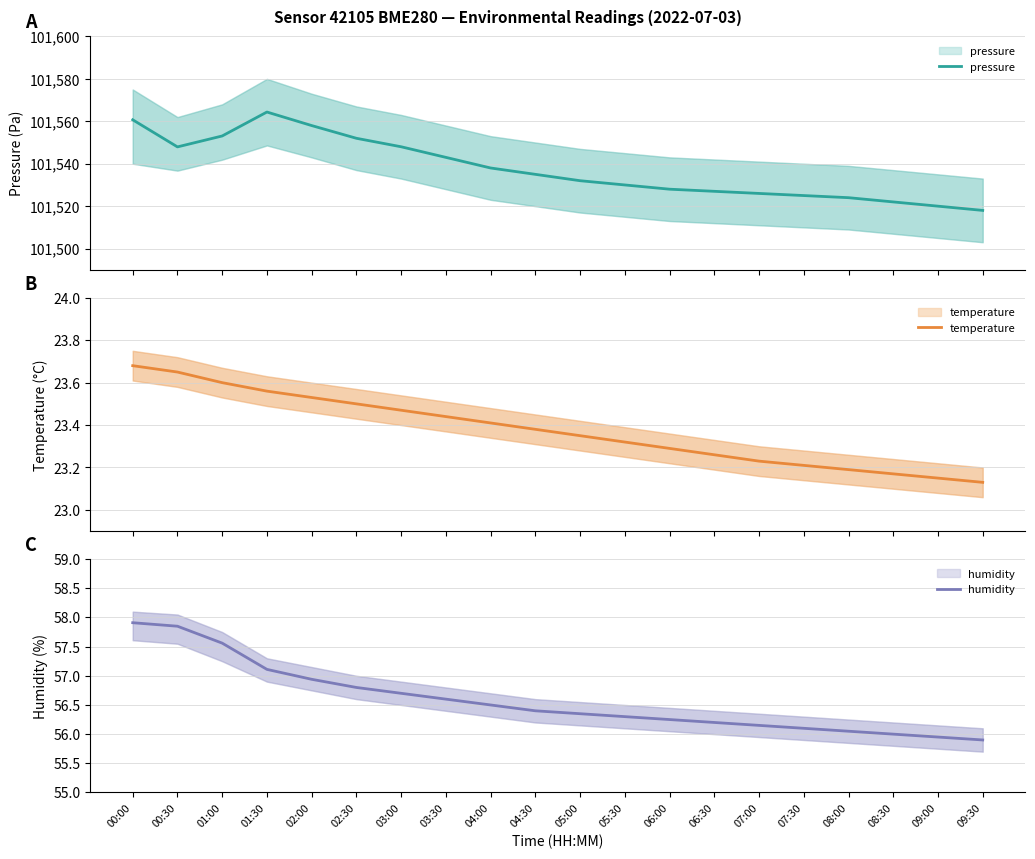

What is the label of the 2nd point from the right?

09:00